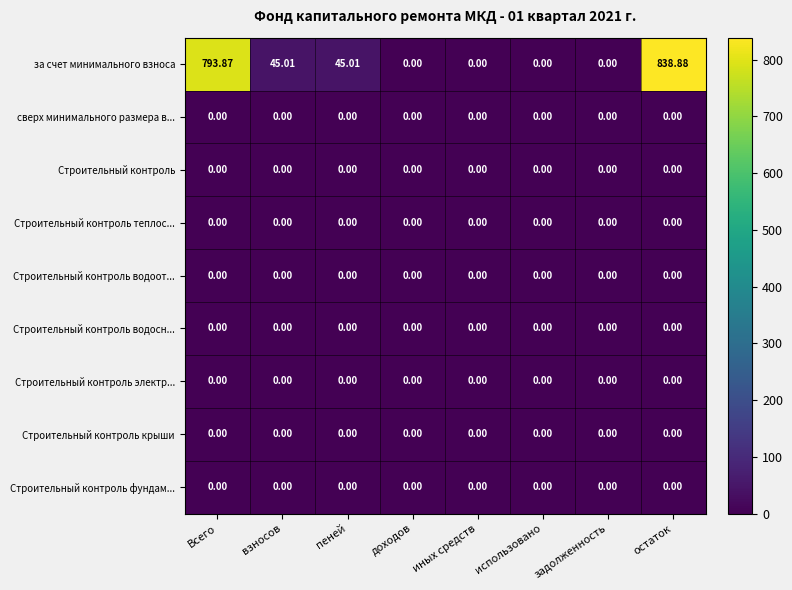

Which series has the largest range (max minus min)?

за счет минимального взноса